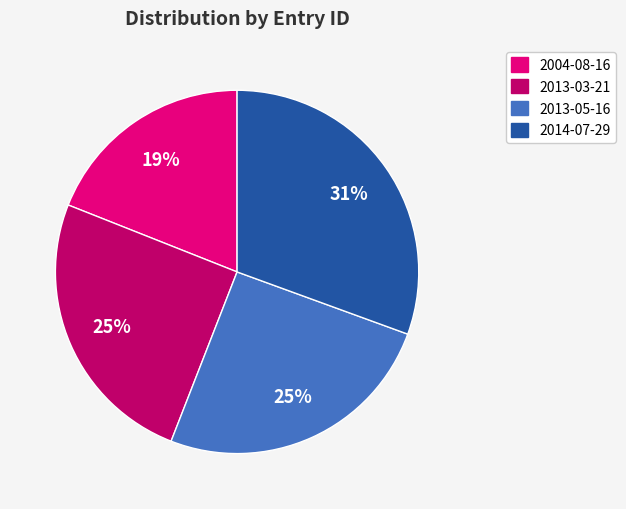

To the nearest percent, what percentage of the pie is 2004-08-16?

19%